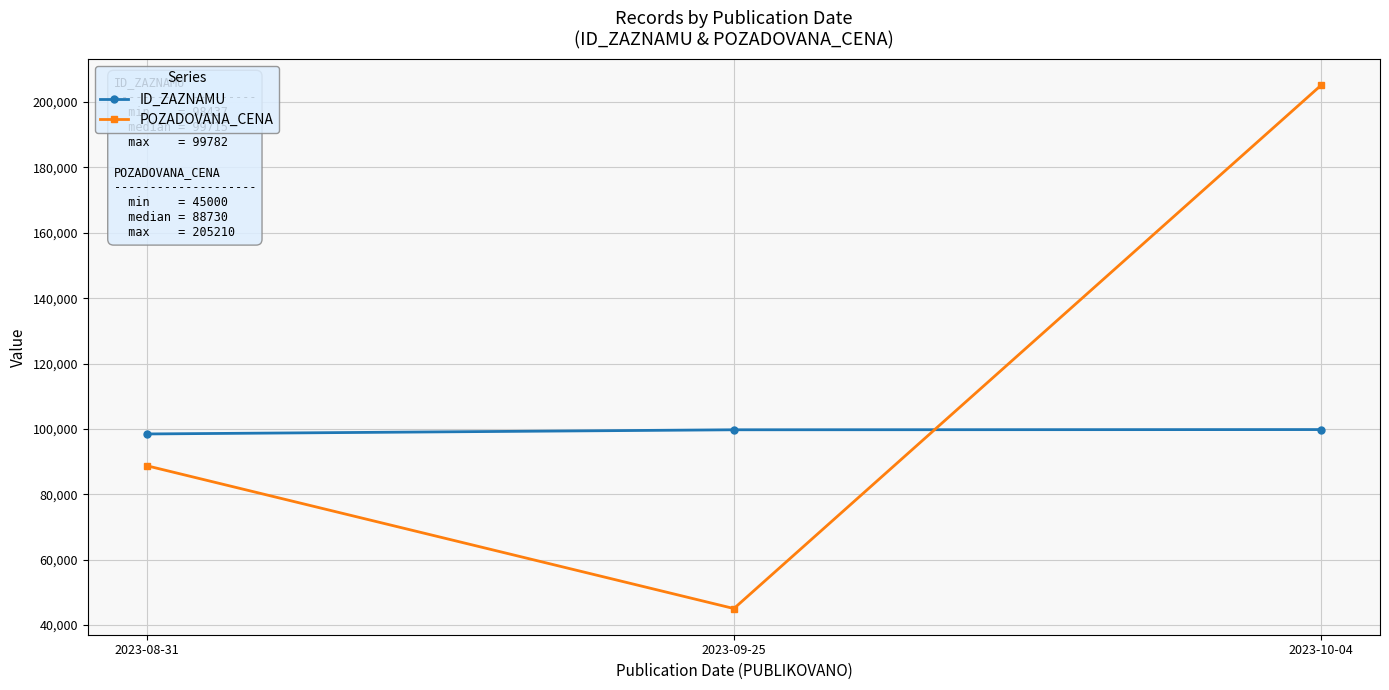

What is the highest value of the ID_ZAZNAMU series?

99782